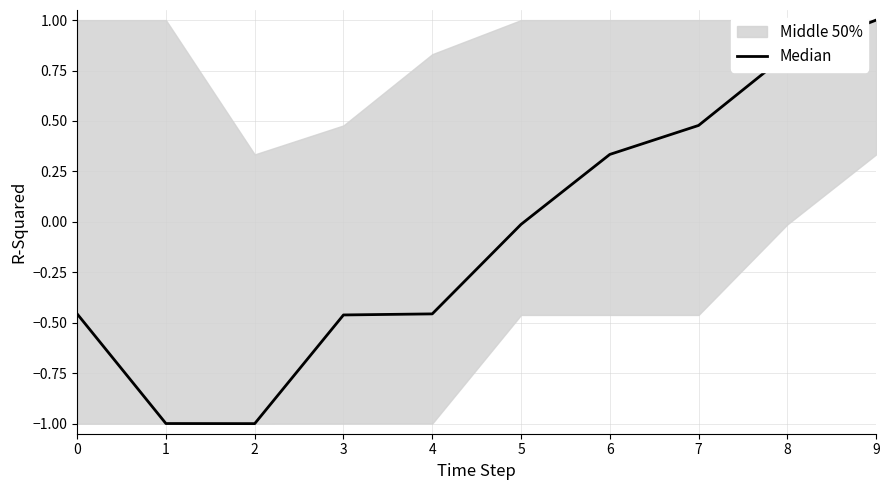

Where is the first local minimum?

2